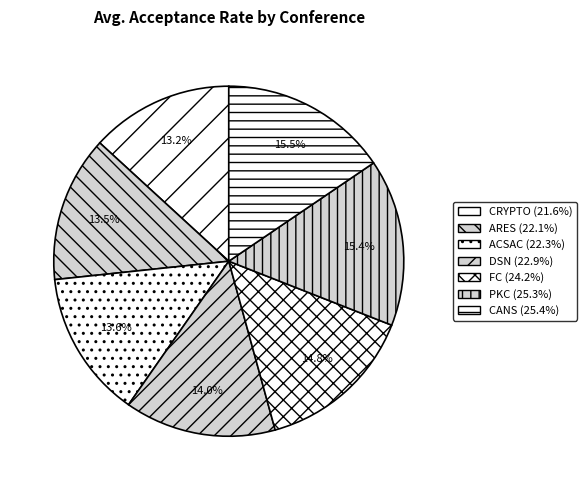

Do CRYPTO and CANS together represent more than half of the pie?

No